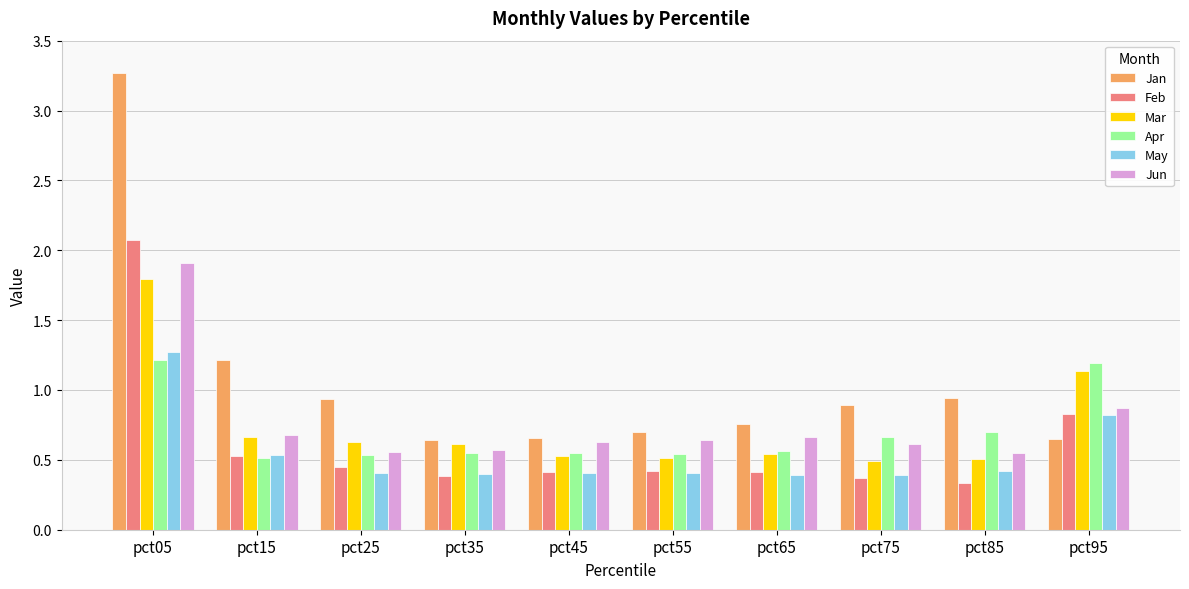

Which series has the widest spread of values?

Jan